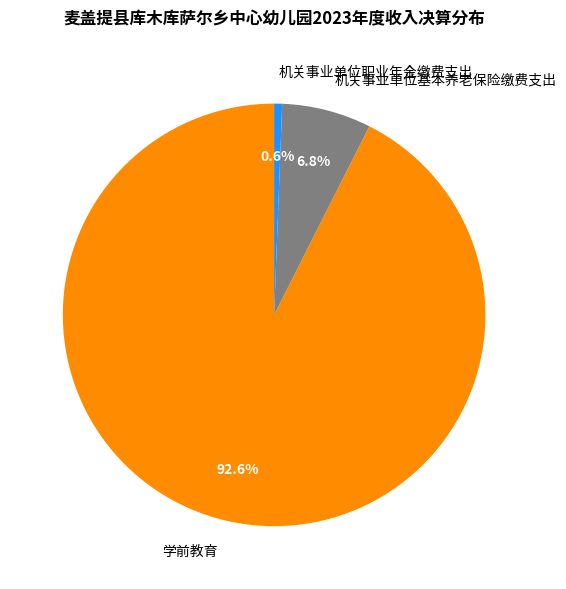

To the nearest percent, what is the difference between the 机关事业单位基本养老保险缴费支出 and 机关事业单位职业年金缴费支出 slice percentages?

6%